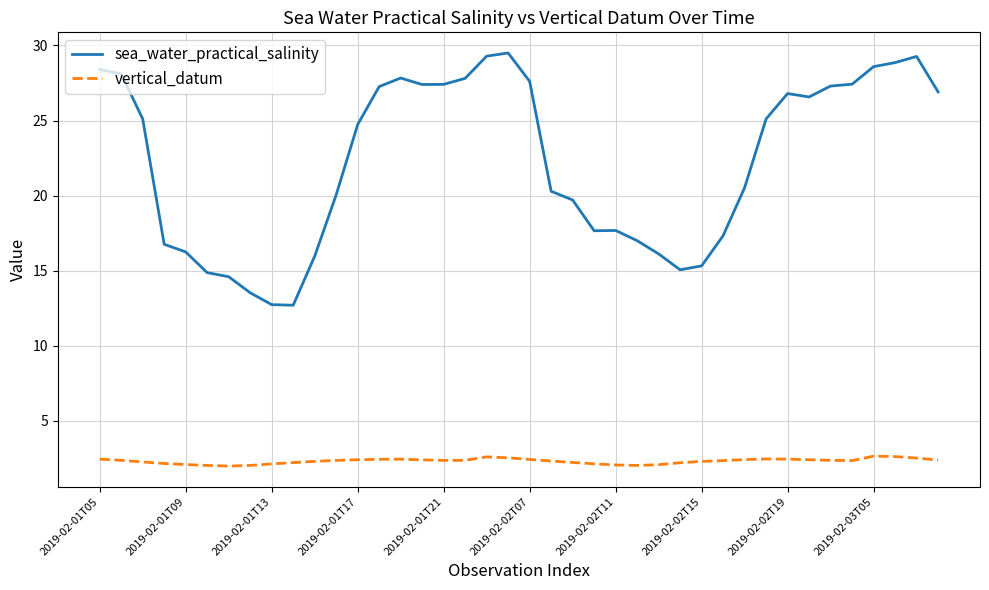

What is the highest value of the sea_water_practical_salinity series?

29.5